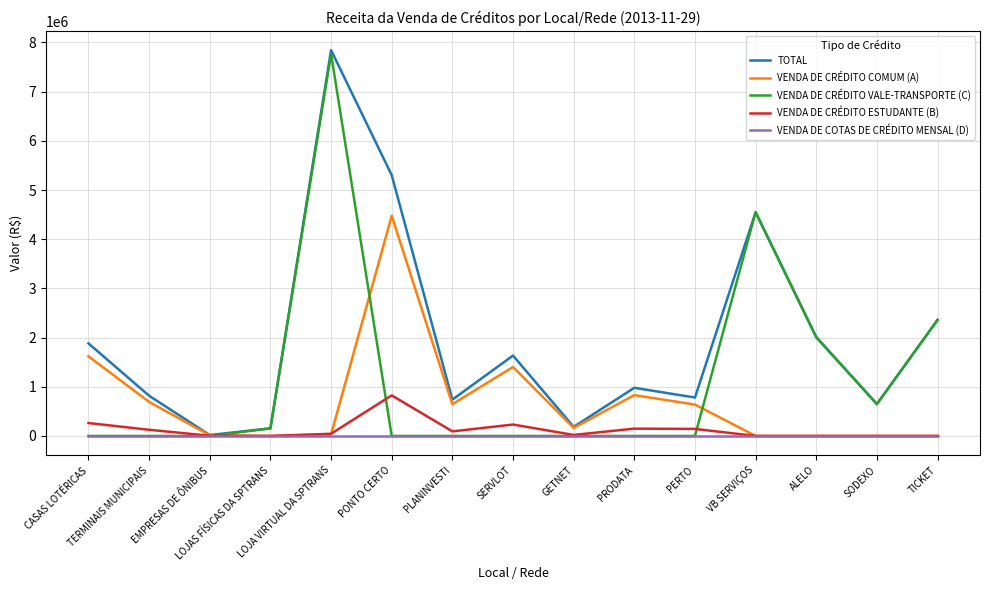

What position from the left is VB SERVIÇOS?

12